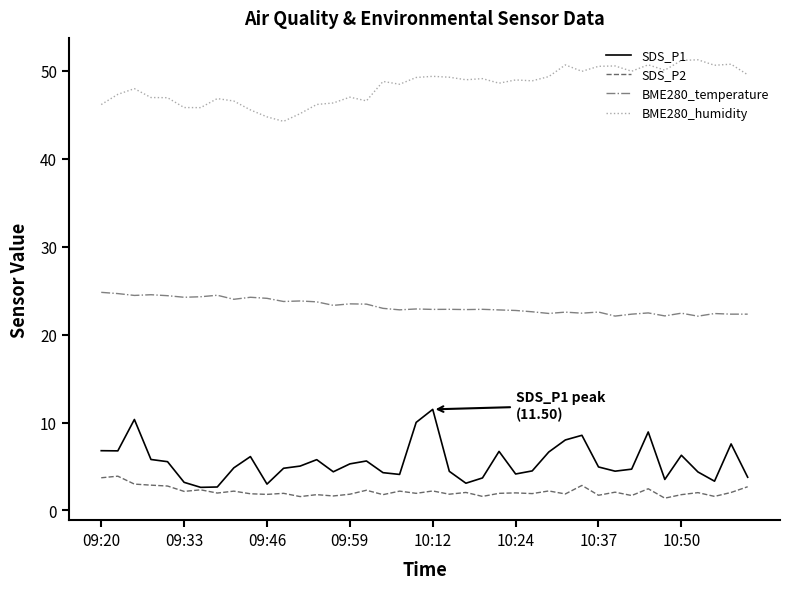

What is the maximum value for BME280_humidity?

51.3